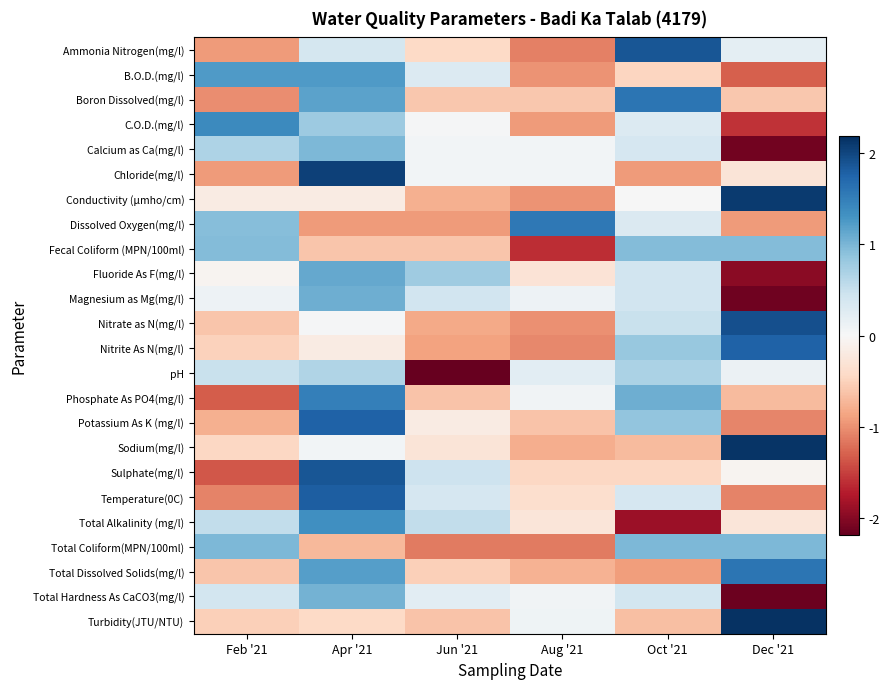

Between Oct '21 and Dec '21, which series saw the biggest shift?

Sodium(mg/l)